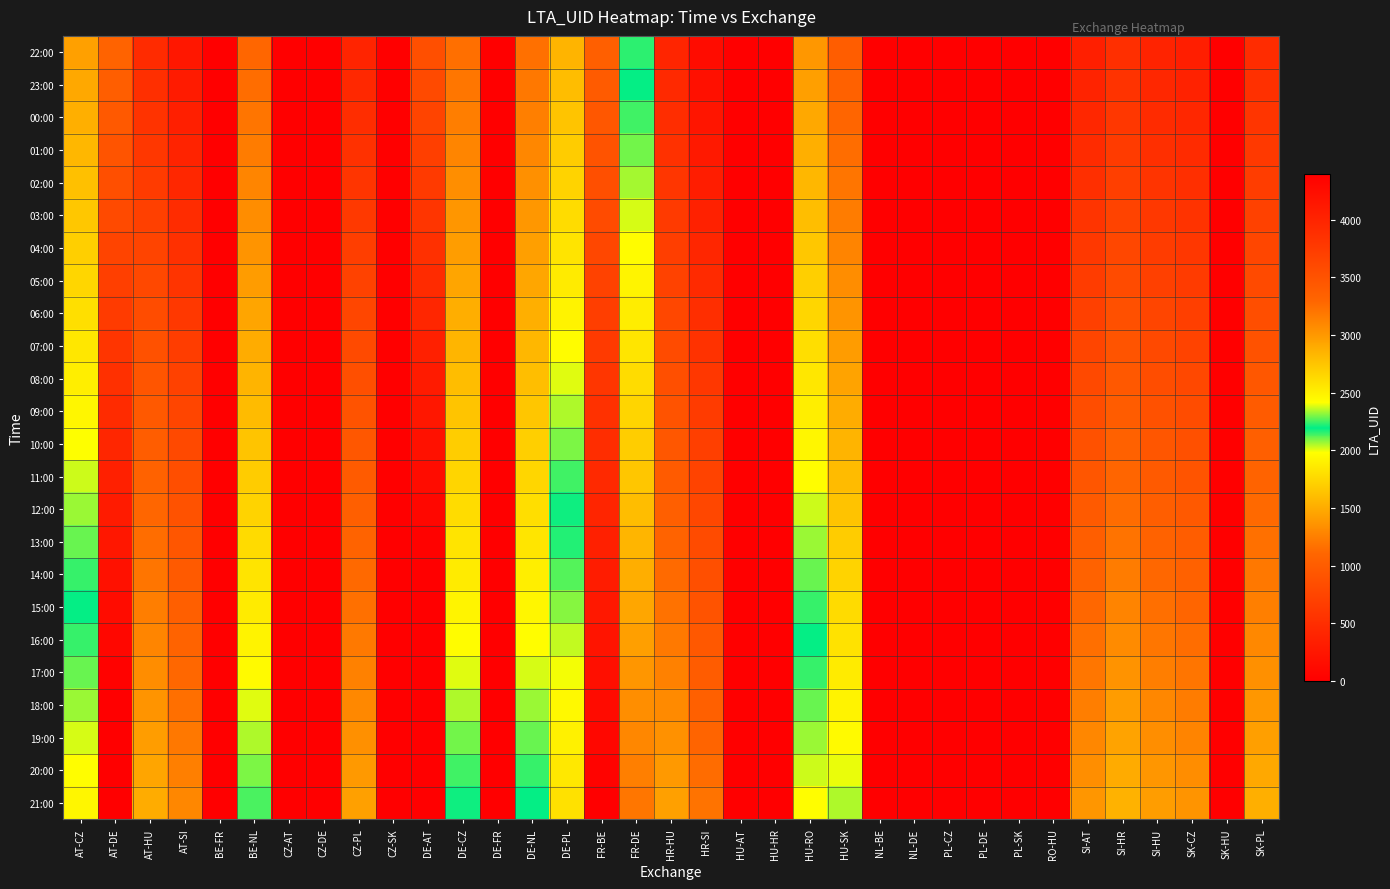

Which category has the lowest value across all series?

BE-FR